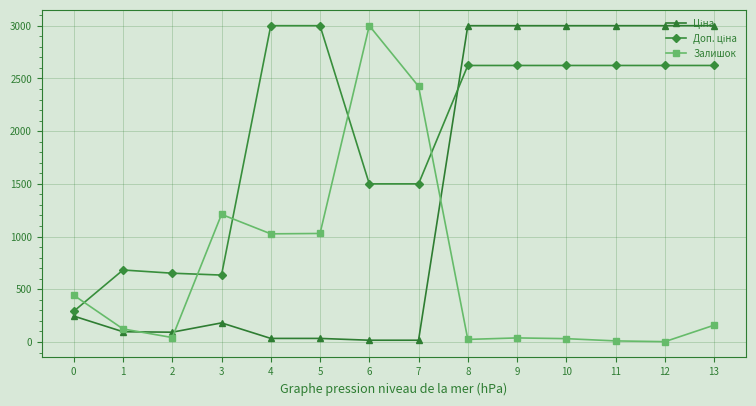

The Доп. ціна series shows 683.2 at 1. True or false?

True